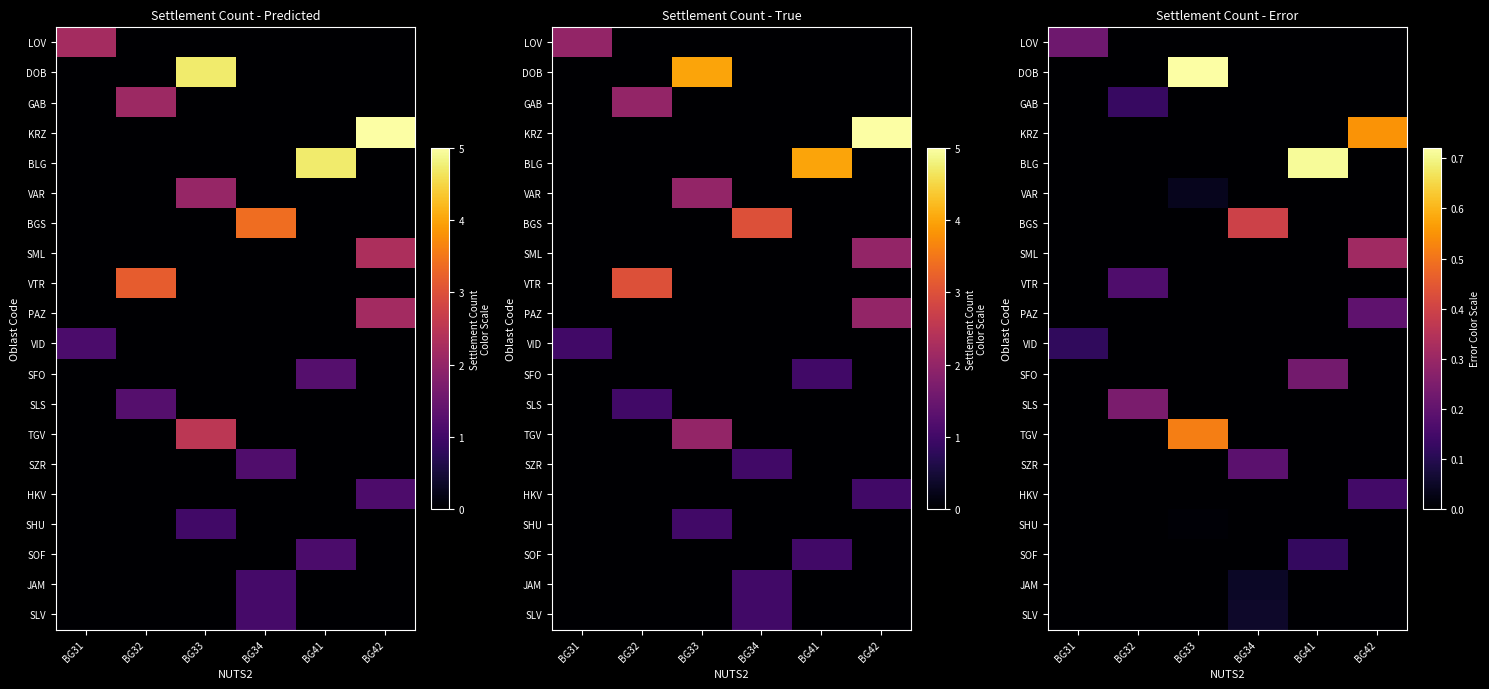

Is it true that KRZ equals 0.3 at BG33?

False